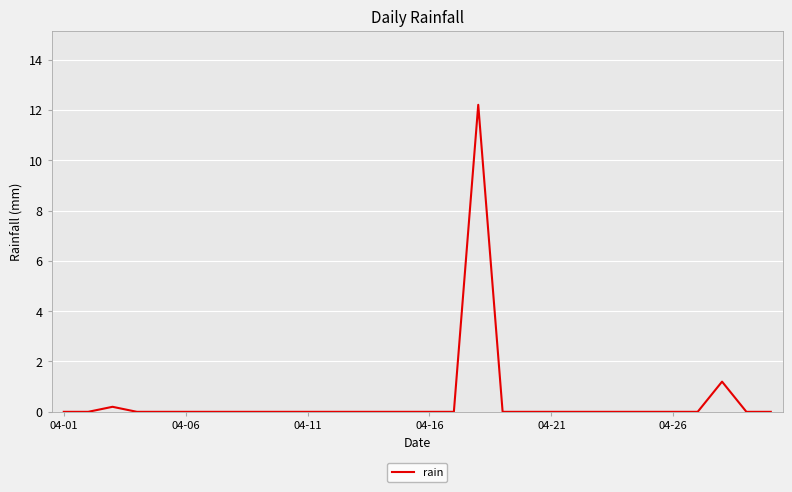

What is the difference between the maximum and minimum values?

12.2